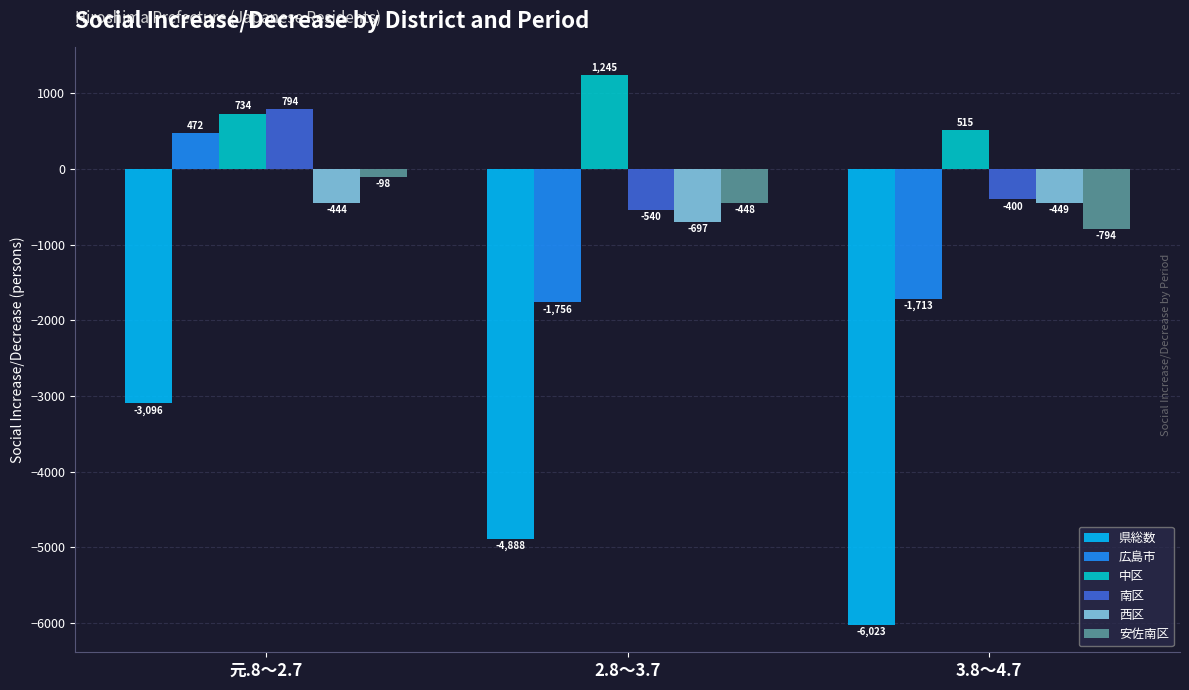

Reading left to right, what are all the values shown in this chart?

県総数: 元.8～2.7=-3096	2.8～3.7=-4888	3.8～4.7=-6023
広島市: 元.8～2.7=472	2.8～3.7=-1756	3.8～4.7=-1713
中区: 元.8～2.7=734	2.8～3.7=1245	3.8～4.7=515
南区: 元.8～2.7=794	2.8～3.7=-540	3.8～4.7=-400
西区: 元.8～2.7=-444	2.8～3.7=-697	3.8～4.7=-449
安佐南区: 元.8～2.7=-98	2.8～3.7=-448	3.8～4.7=-794